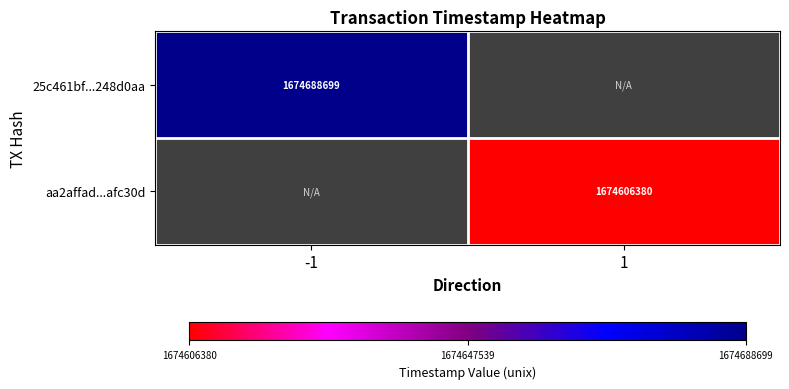

How many distinct data groups are displayed?

2